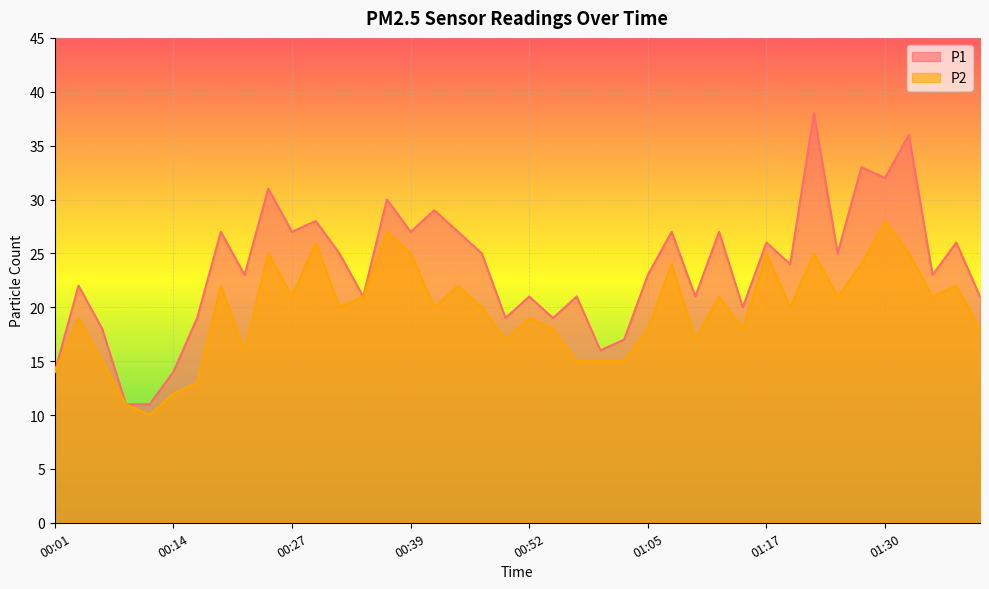

Rank the series by their average value, from lowest to highest.

P2, P1